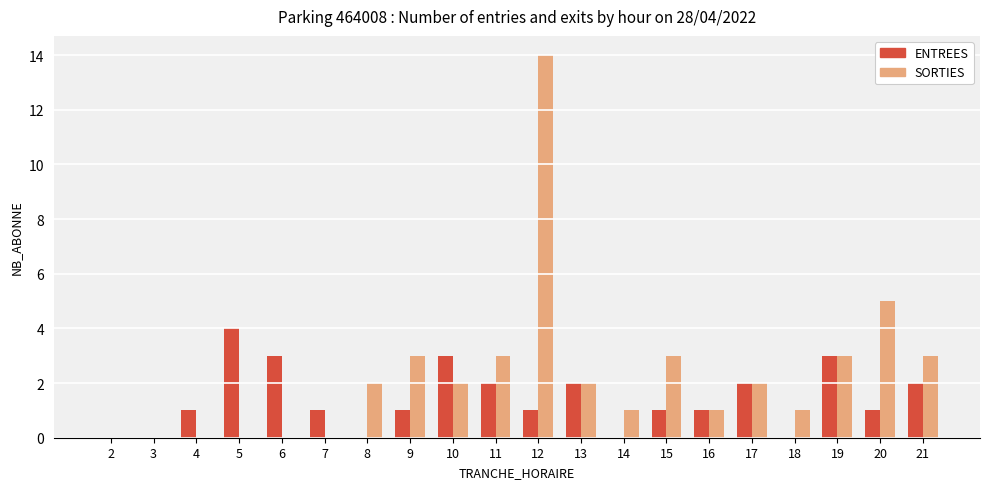

Reading left to right, what are all the values shown in this chart?

ENTREES: 2=0	3=0	4=1	5=4	6=3	7=1	8=0	9=1	10=3	11=2	12=1	13=2	14=0	15=1	16=1	17=2	18=0	19=3	20=1	21=2
SORTIES: 2=0	3=0	4=0	5=0	6=0	7=0	8=2	9=3	10=2	11=3	12=14	13=2	14=1	15=3	16=1	17=2	18=1	19=3	20=5	21=3